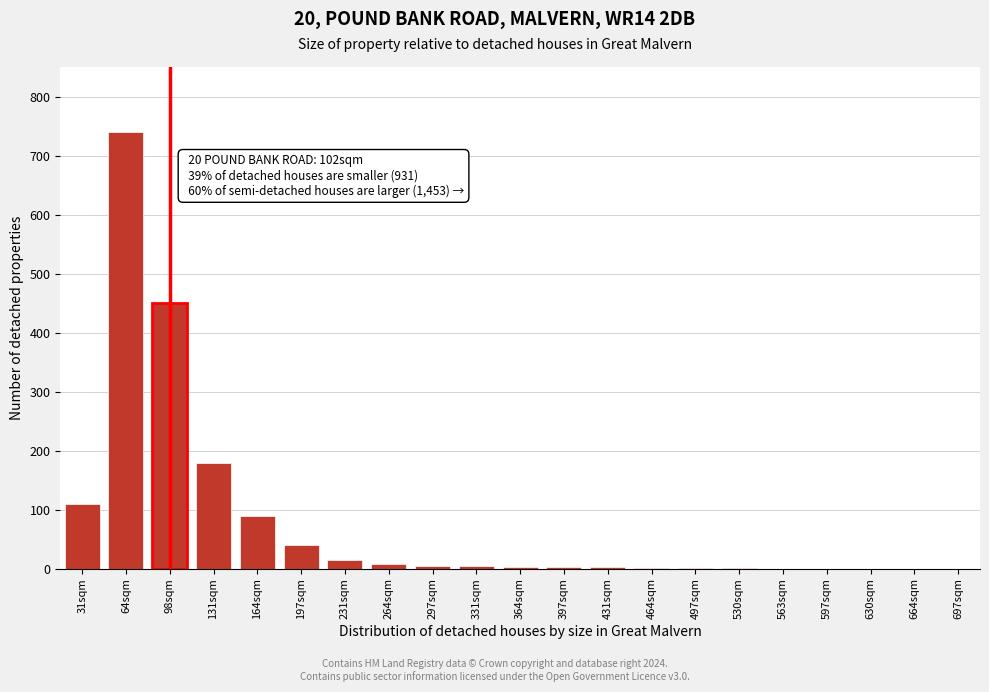

True or false: the data shows 2 at 397sqm.

True